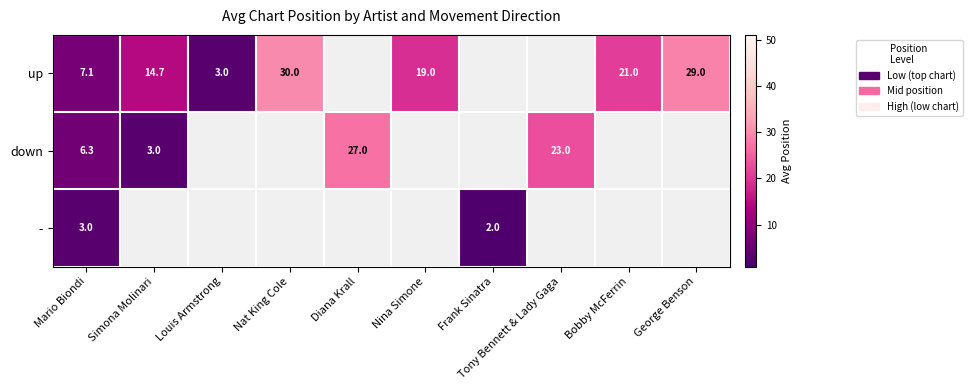

Count the number of categories in the chart.

10